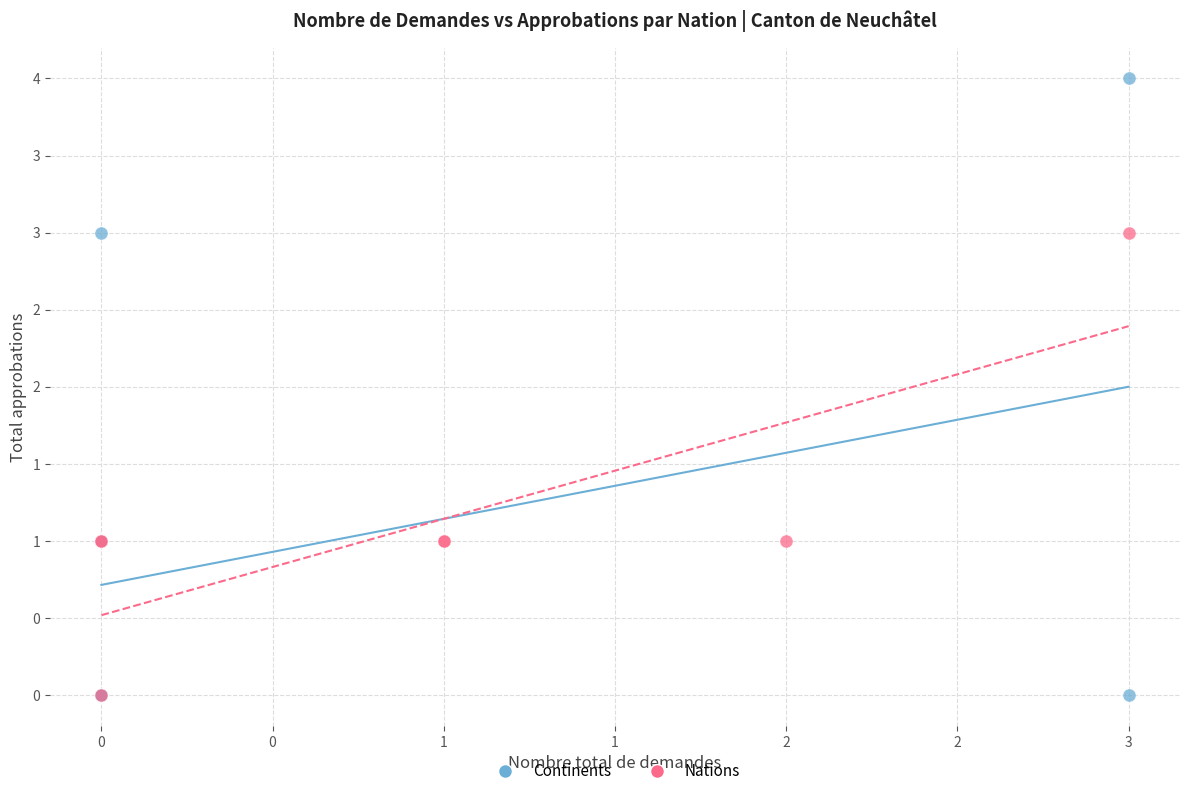

What are all the series names shown in the legend?

Continents, Nations